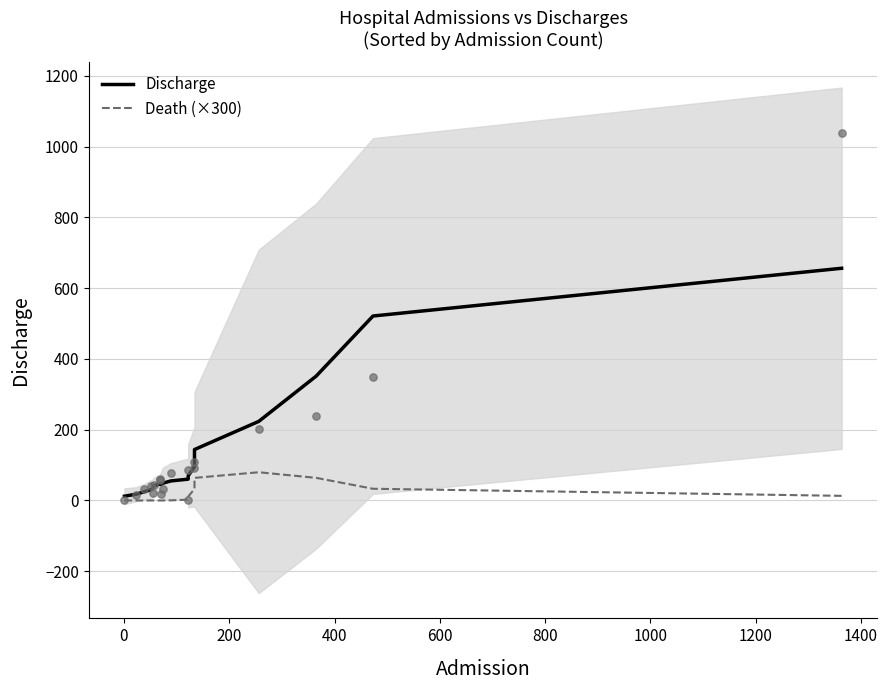

Which series has the widest spread of Y values?

Discharge